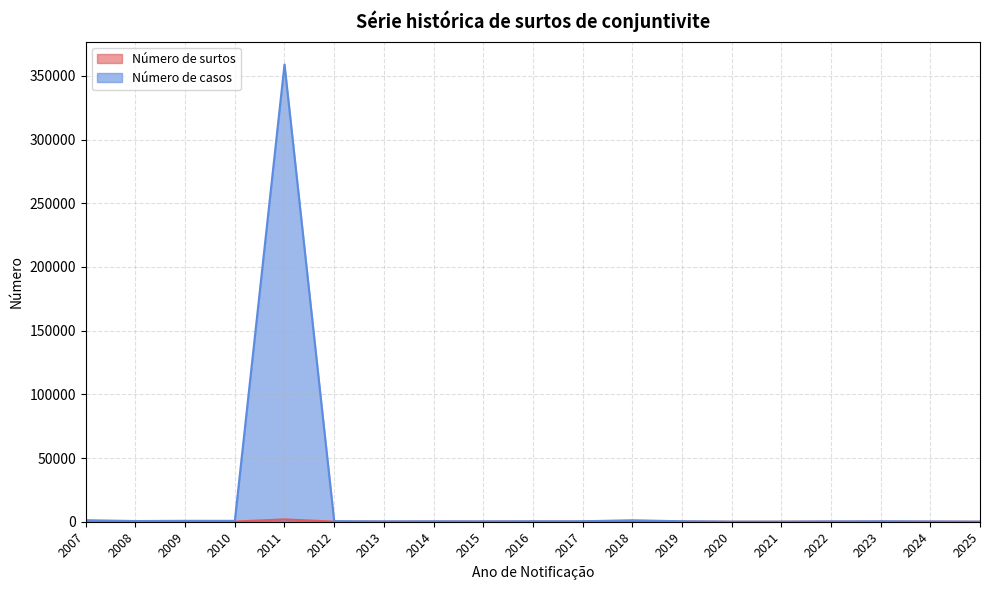

At which label is Número de casos closest to 179484?

2007